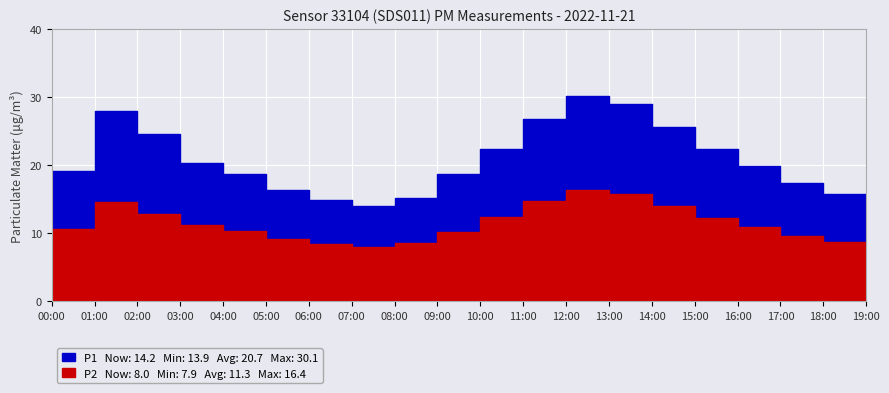

Reading left to right, list all the values displayed in this chart.

P1: 19.2	27.9	24.5	20.3	18.8	16.4	14.9	13.9	15.2	18.6	22.4	26.8	30.1	28.9	25.7	22.3	19.9	17.4	15.7	14.2
P2: 10.6	14.5	12.8	11.2	10.3	9.2	8.4	7.9	8.6	10.1	12.3	14.7	16.4	15.8	13.9	12.2	10.8	9.6	8.7	8.0